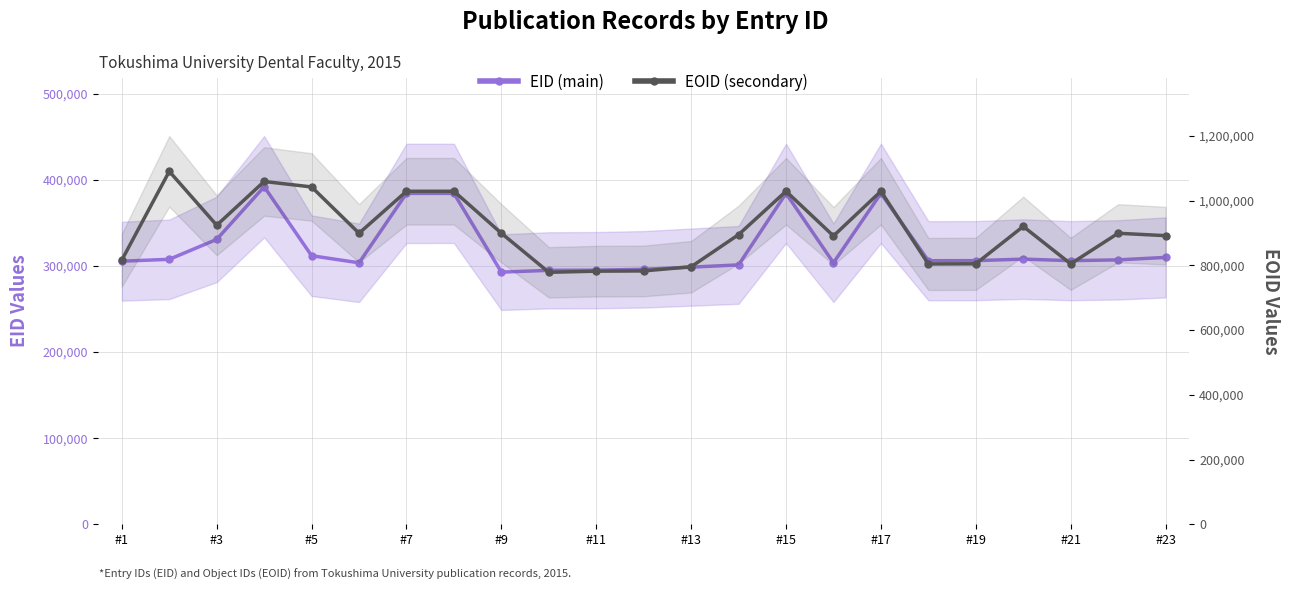

What is the difference between the maximum and minimum values in the EID (main) series?

99190